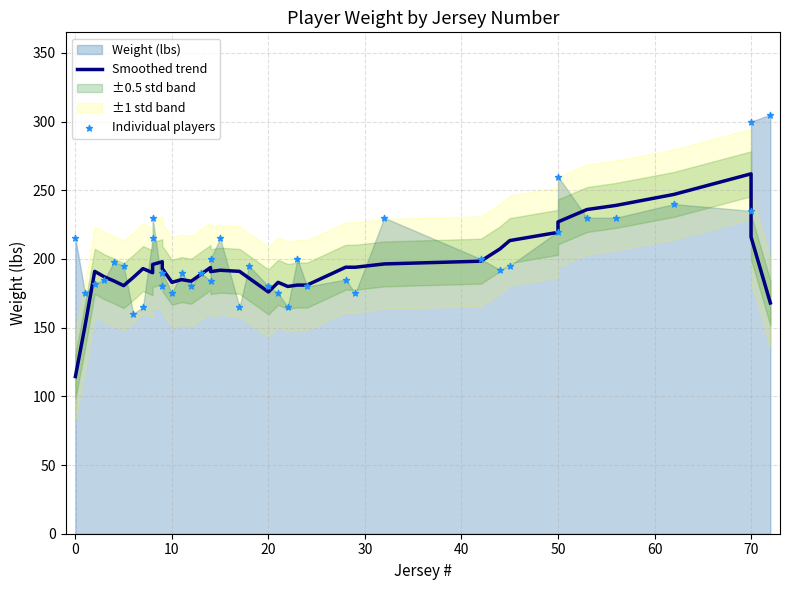

At how many categories does at least one series exceed 169?

40